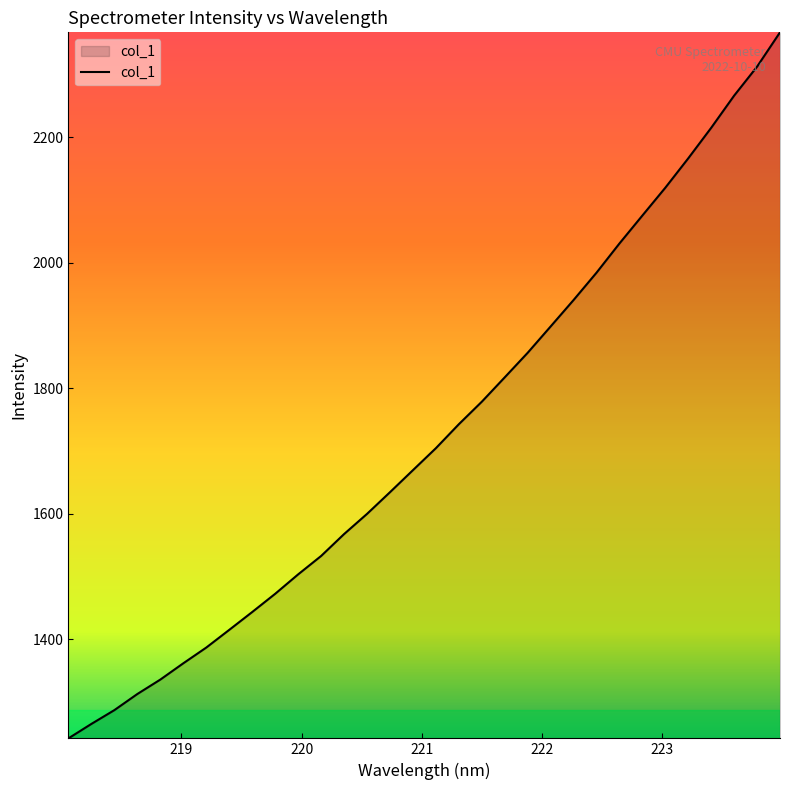

What is the difference between the maximum and minimum values?

1125.0